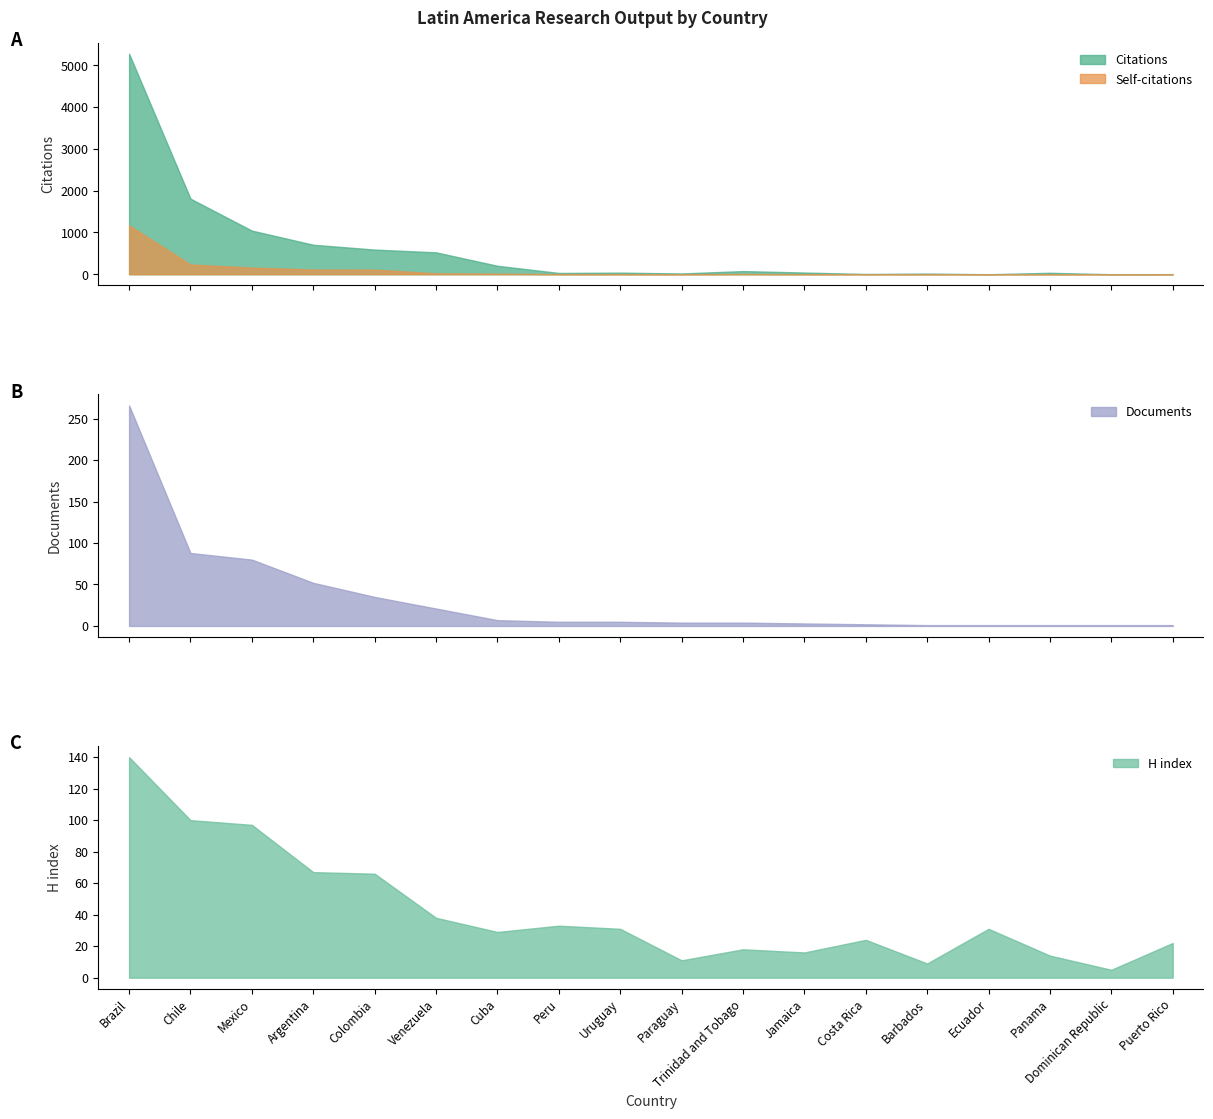

Between Paraguay and Peru, which is larger?

Peru